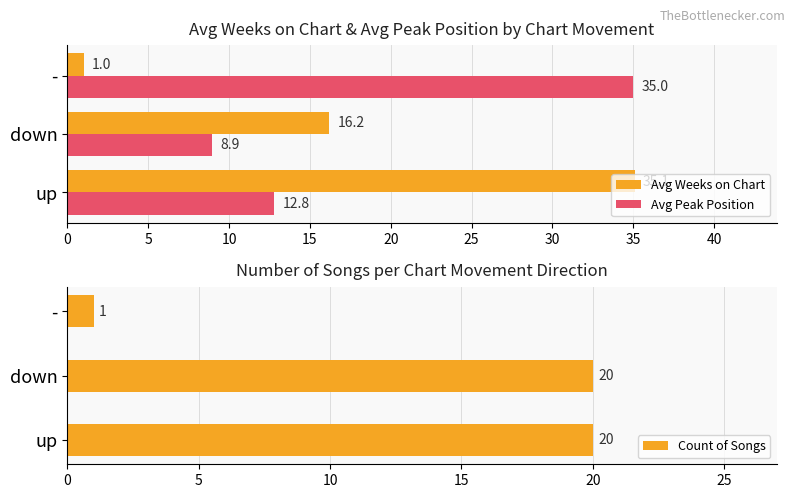

True or false: Avg Weeks on Chart has a value of 23.5 at down.

False